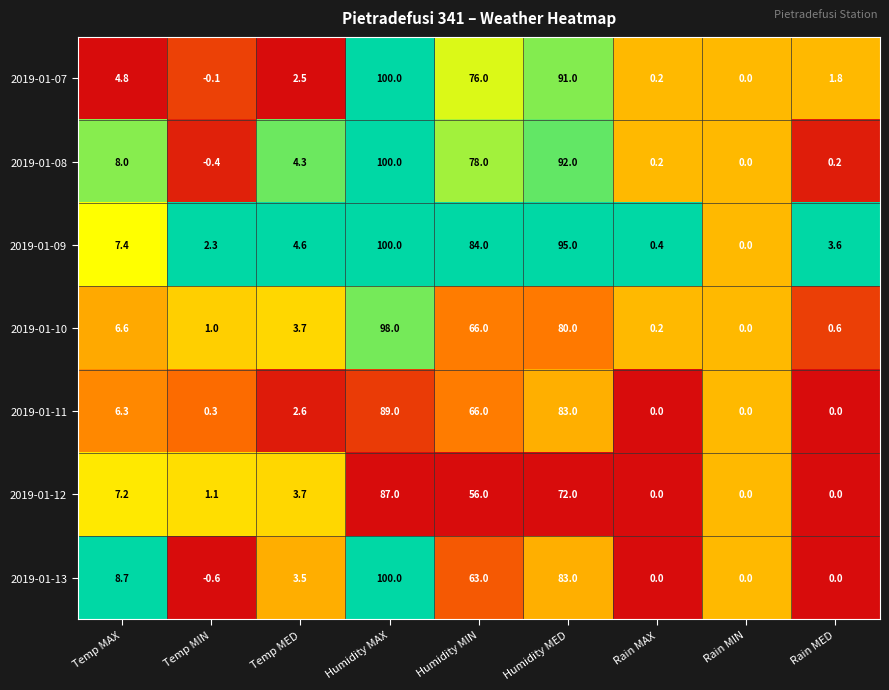

Is it true that 2019-01-08 equals 92.0 at Humidity MED?

True